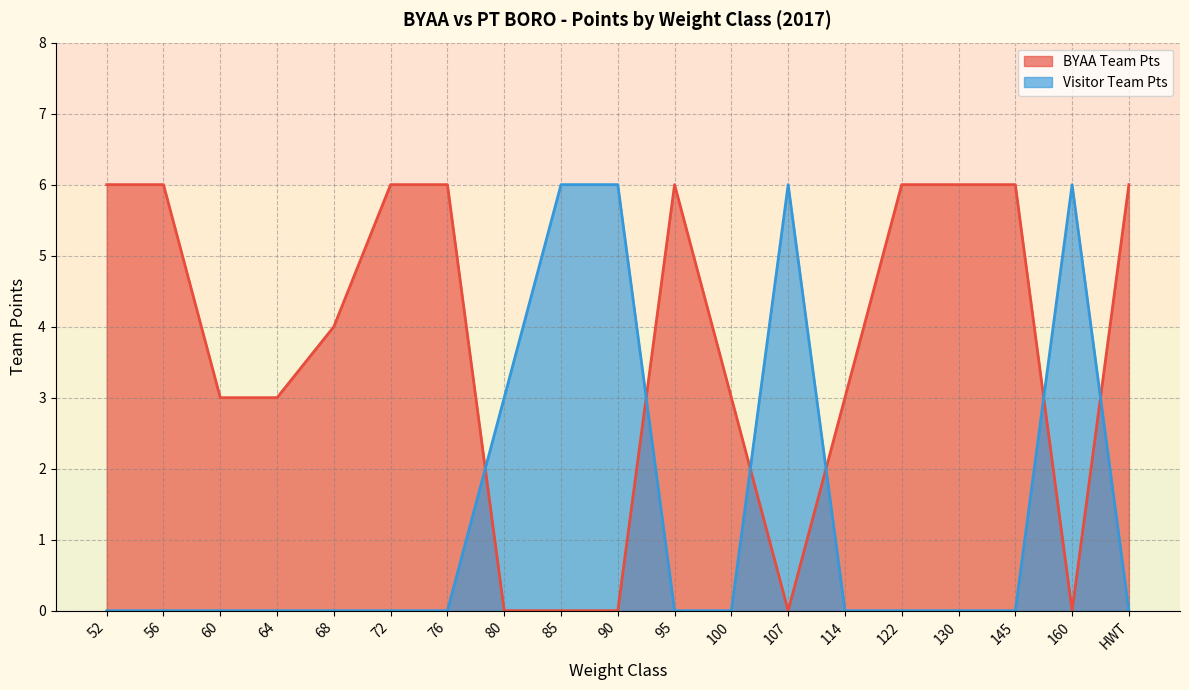

The value of Visitor Team Pts at 122 is 0. True or false?

True